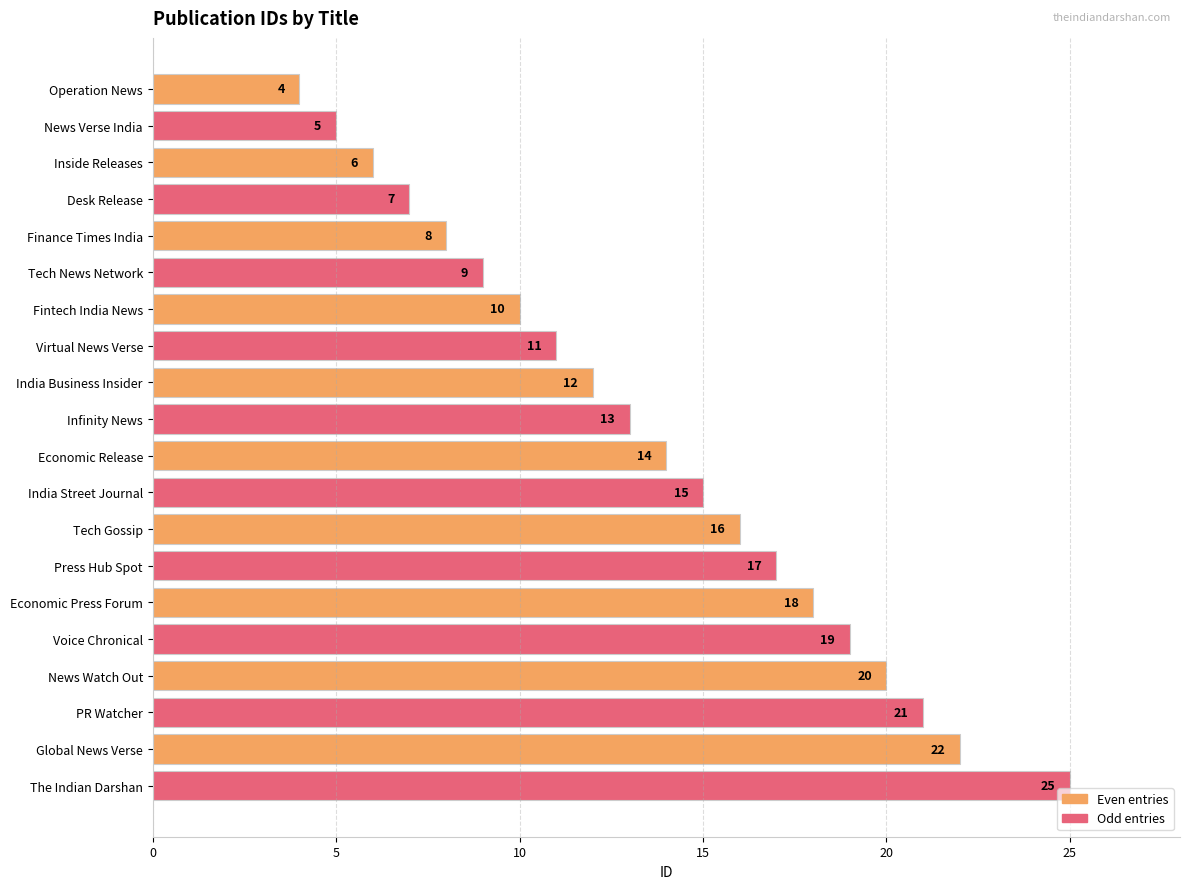

How many data points are less than 14?

10